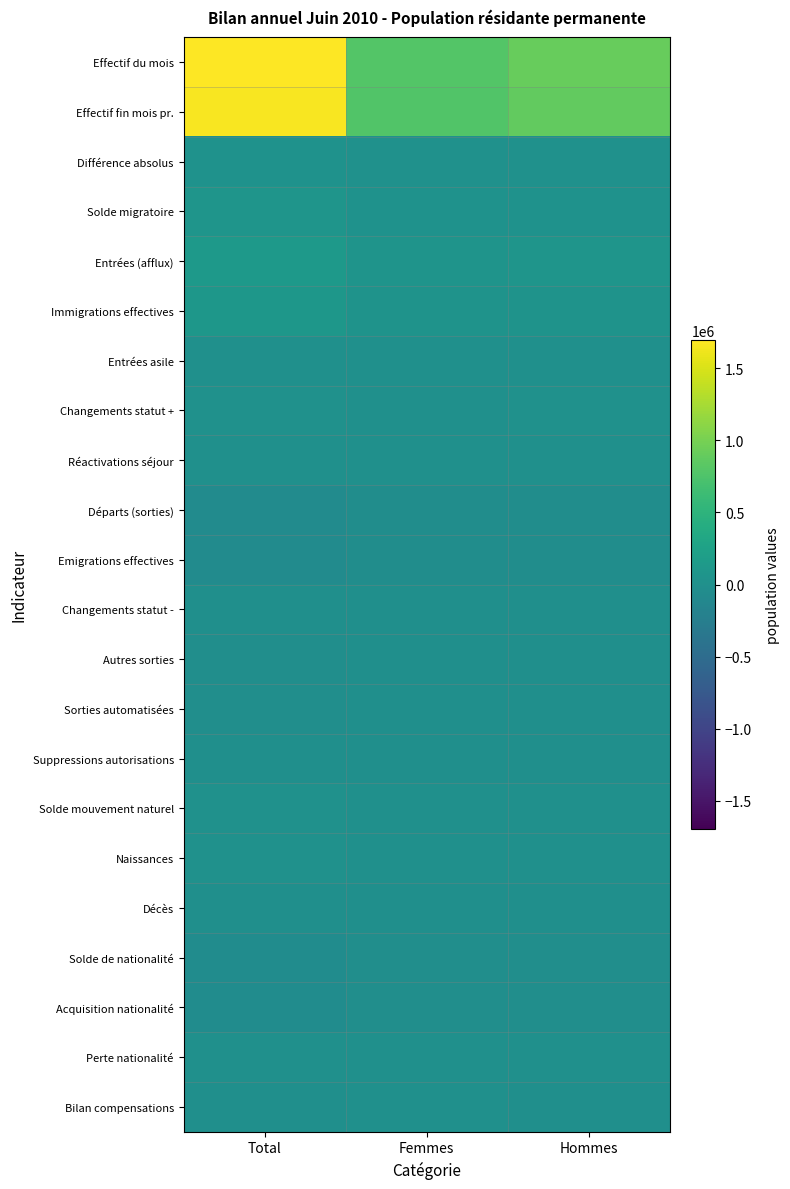

Which label corresponds to the smallest value in the chart?

Total